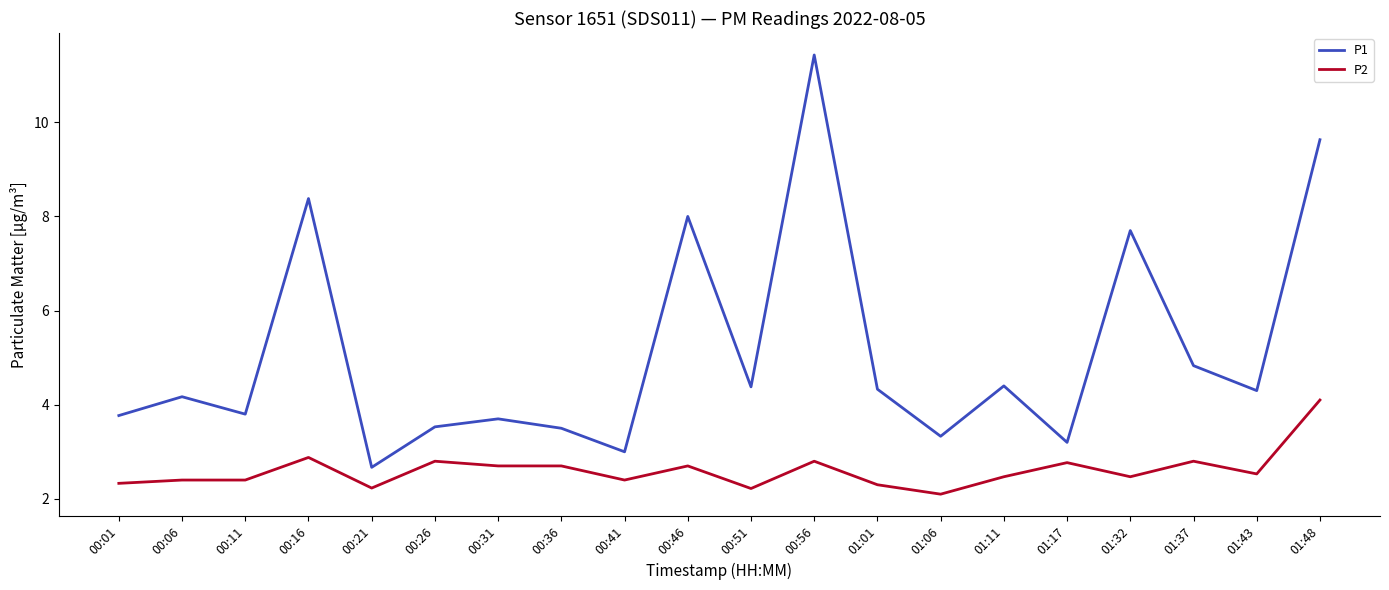

True or false: P2 and P1 cross at least once.

False